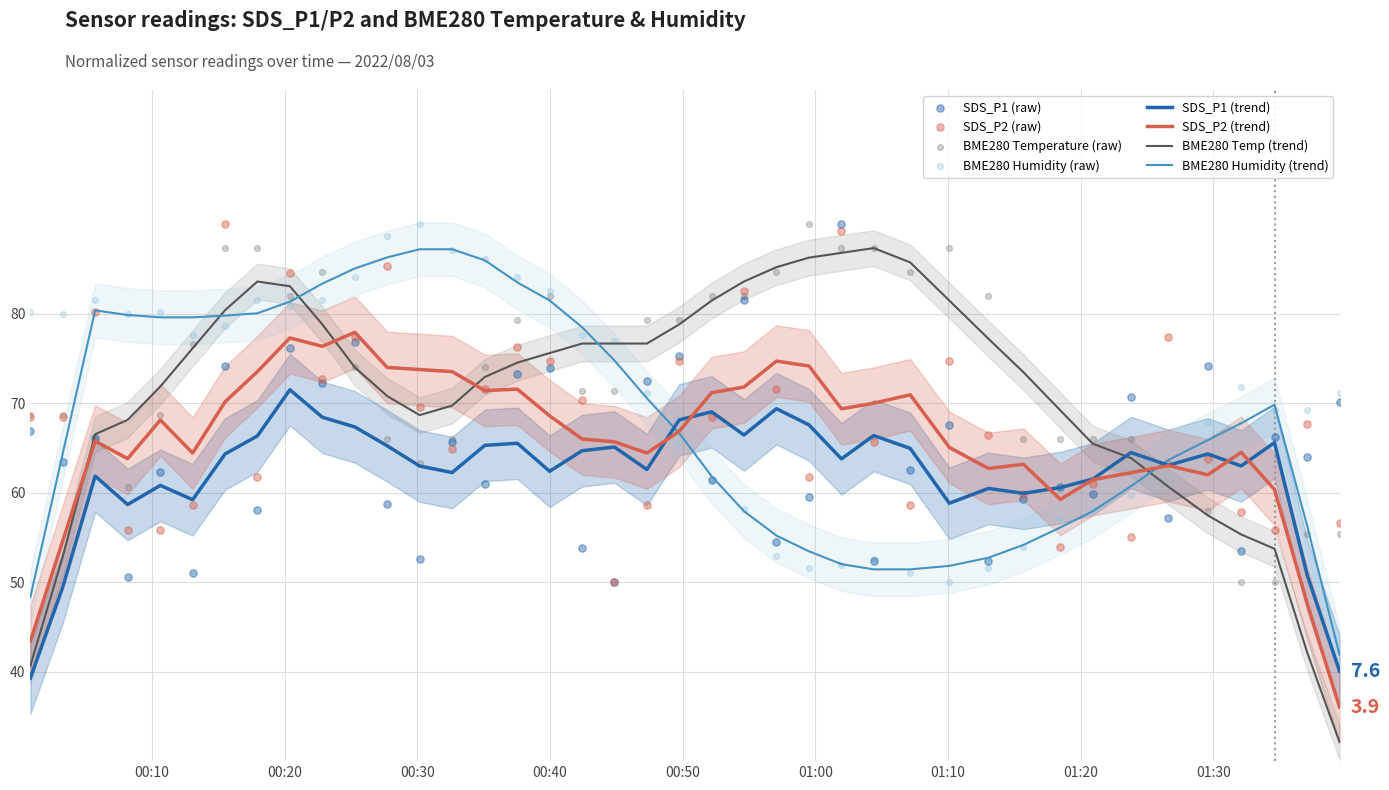

What is the minimum value for SDS_P2 (trend)?

36.0